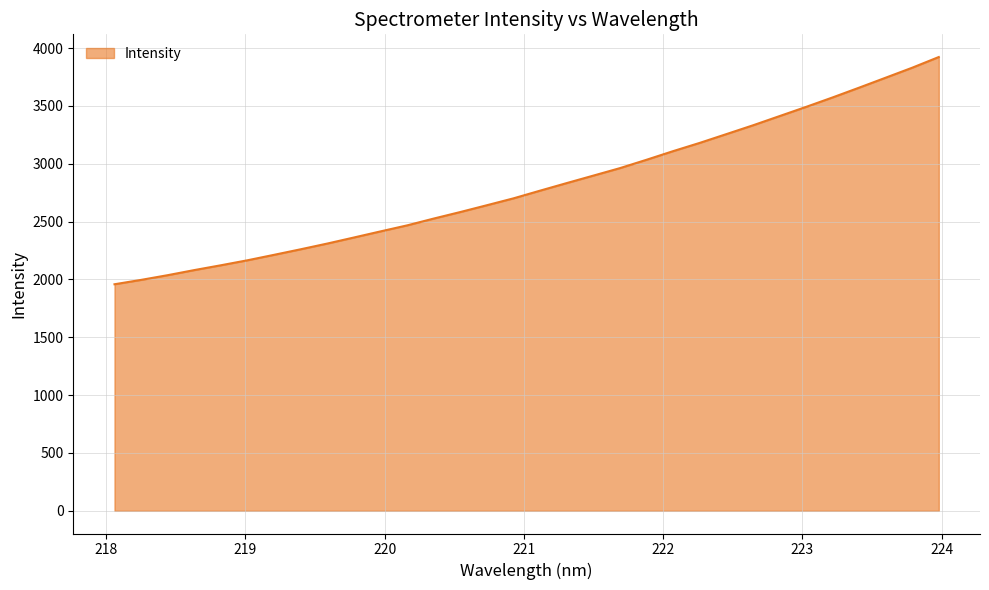

What is the maximum value shown in the chart?

3923.3